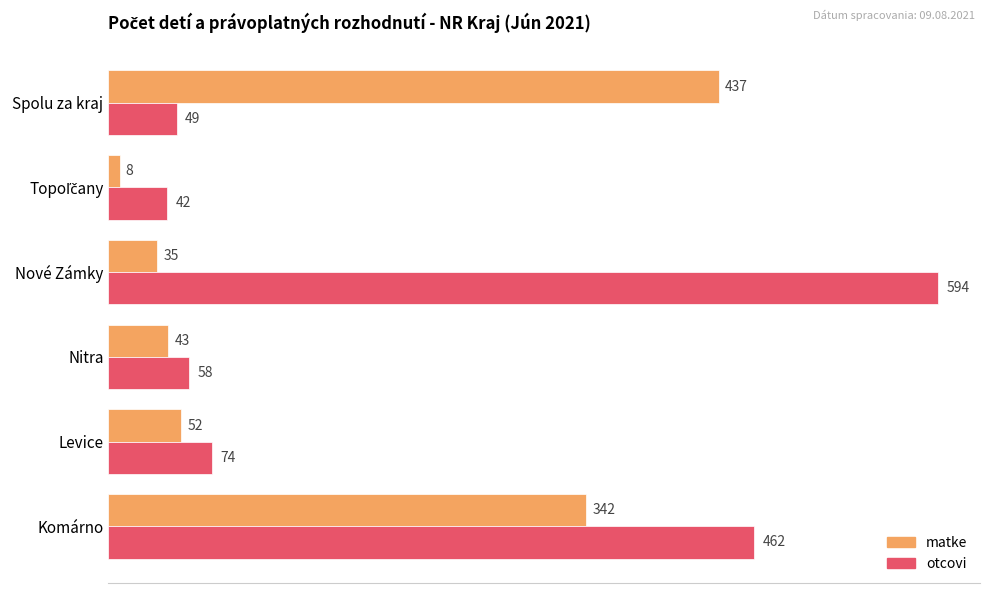

At Spolu za kraj, list the series in order from largest to smallest.

matke, otcovi